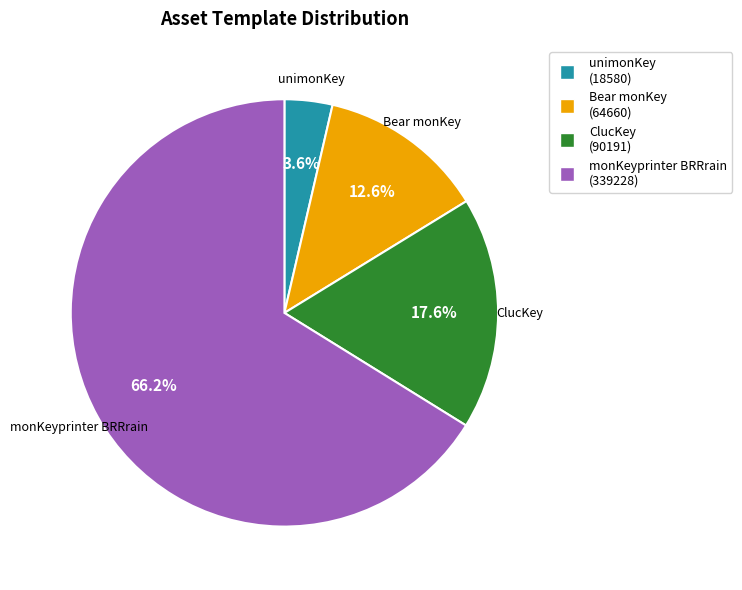

Which slice represents more than half of the pie?

monKeyprinter BRRrain